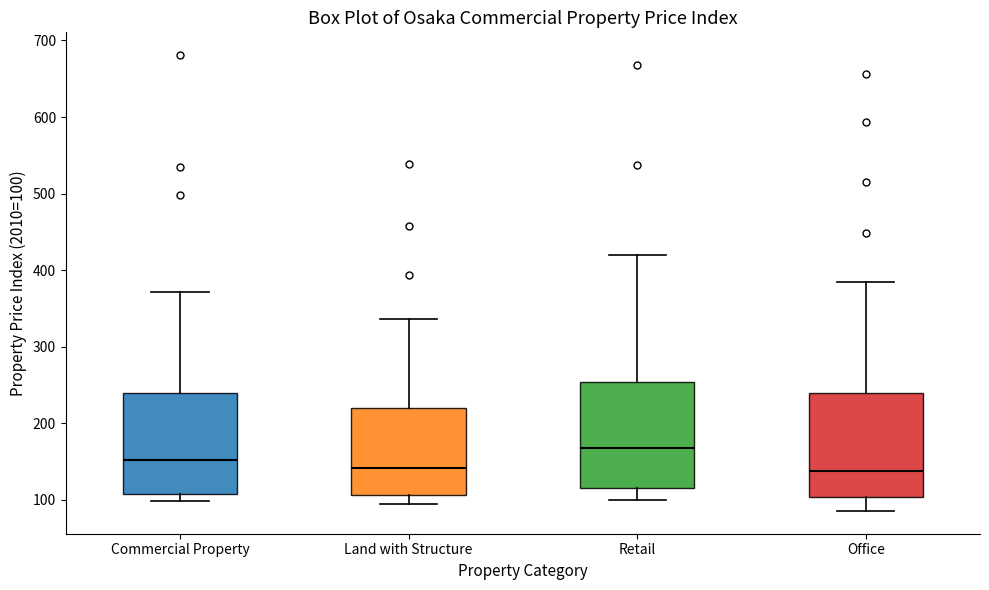

Reading left to right, transcribe this box plot: for each box, give where its median line is, the range the box spans, and where its two whiskers end, as read against the y-axis. The values are not printed on the chart, so give them approximately, as read against the axis.

Commercial Property: median 150, box 110 to 240, whiskers 100 to 370
Land with Structure: median 140, box 110 to 220, whiskers 100 to 340
Retail: median 170, box 120 to 250, whiskers 100 to 420
Office: median 140, box 100 to 240, whiskers 90 to 380